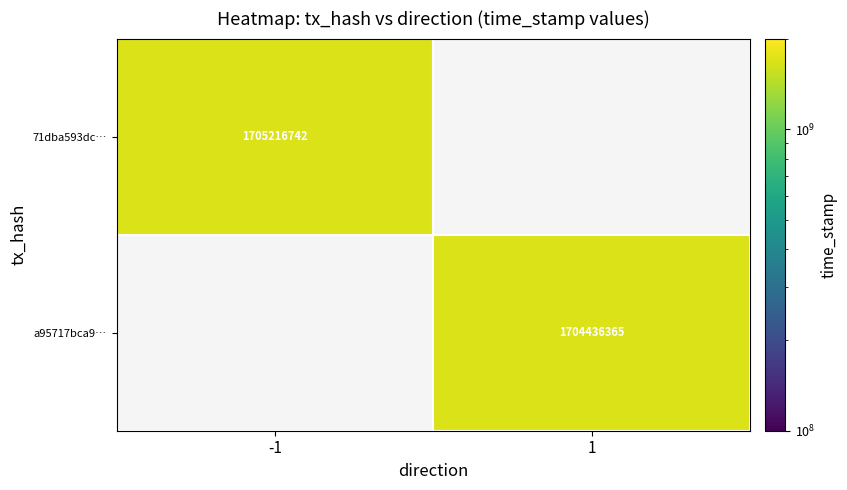

The value of a95717bca9… at 1 is 1704436365. True or false?

True